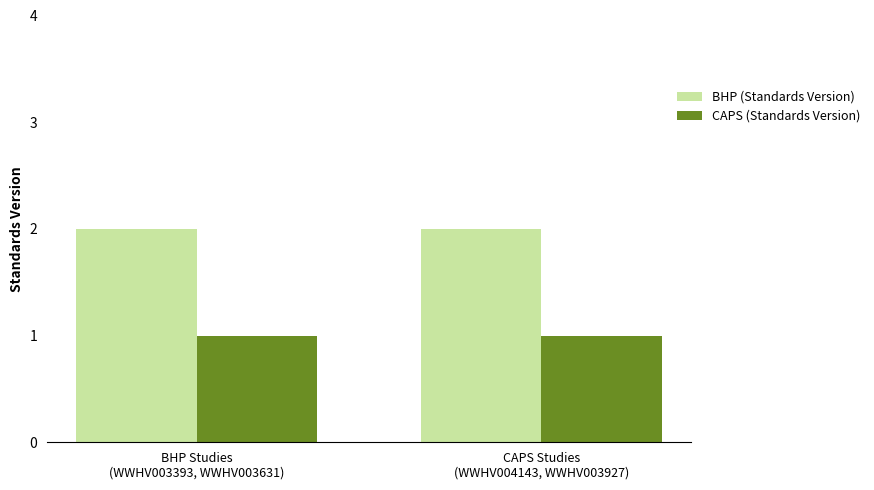

What position from the right is CAPS Studies
(WWHV004143, WWHV003927)?

1